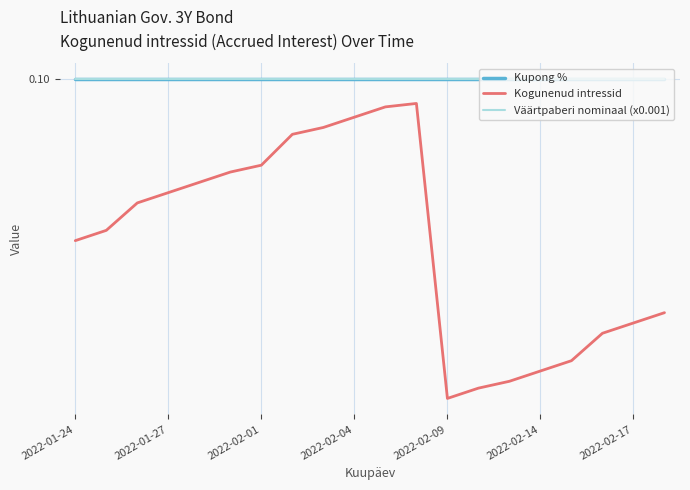

What is the minimum value for Kogunenud intressid?

0.1